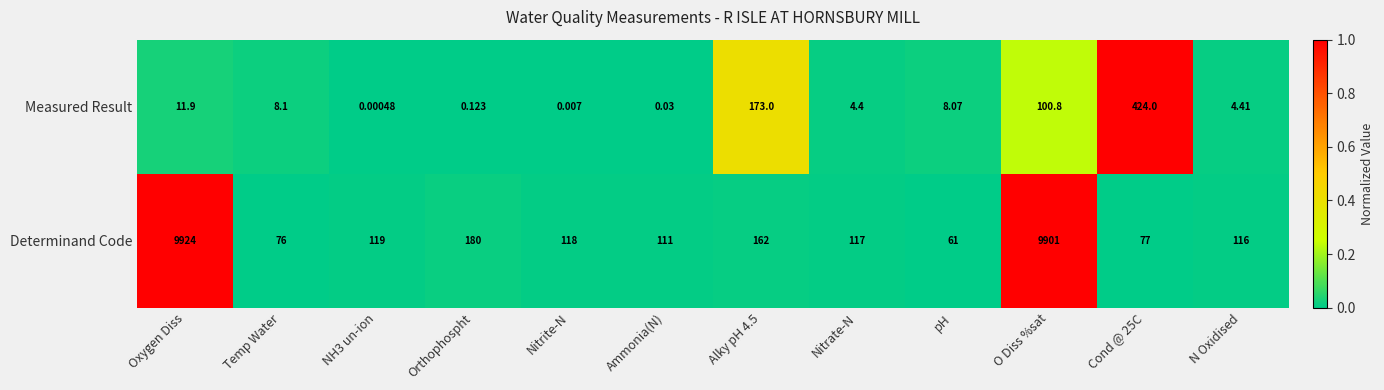

What is the difference between the highest and lowest values at Alky pH 4.5?

11.0